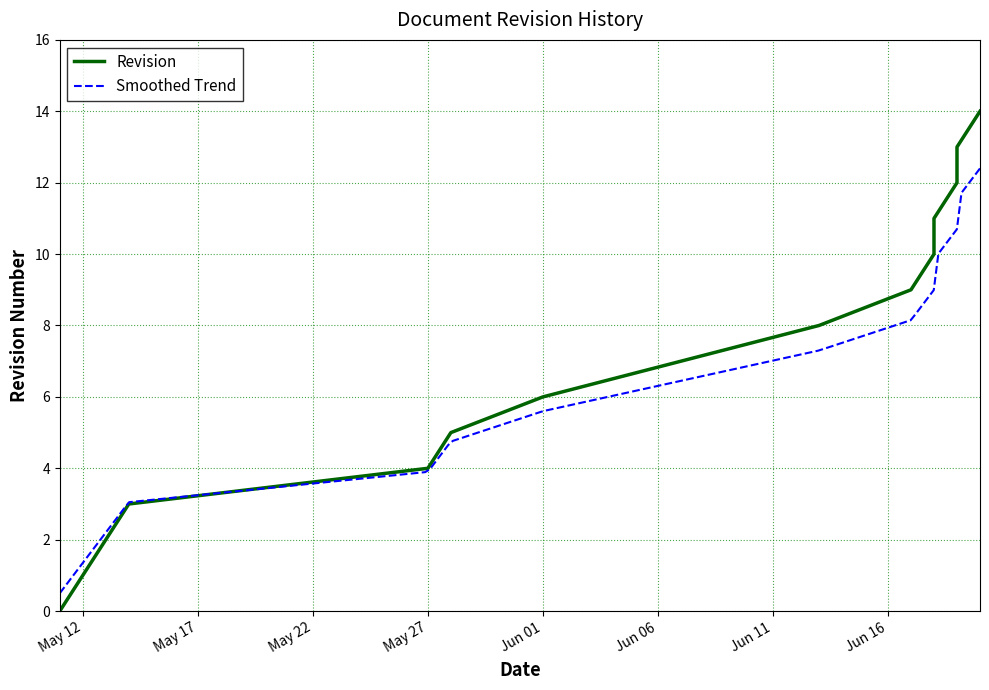

List the labels in order of value, smallest first.

2024-05-11, 2024-05-12, 2024-05-13, 2024-05-14, 2024-05-27, 2024-05-28, 2024-06-01, 2024-06-07, 2024-06-13, 2024-06-17, 2024-06-18, 2024-06-18, 2024-06-19, 2024-06-19, 2024-06-20